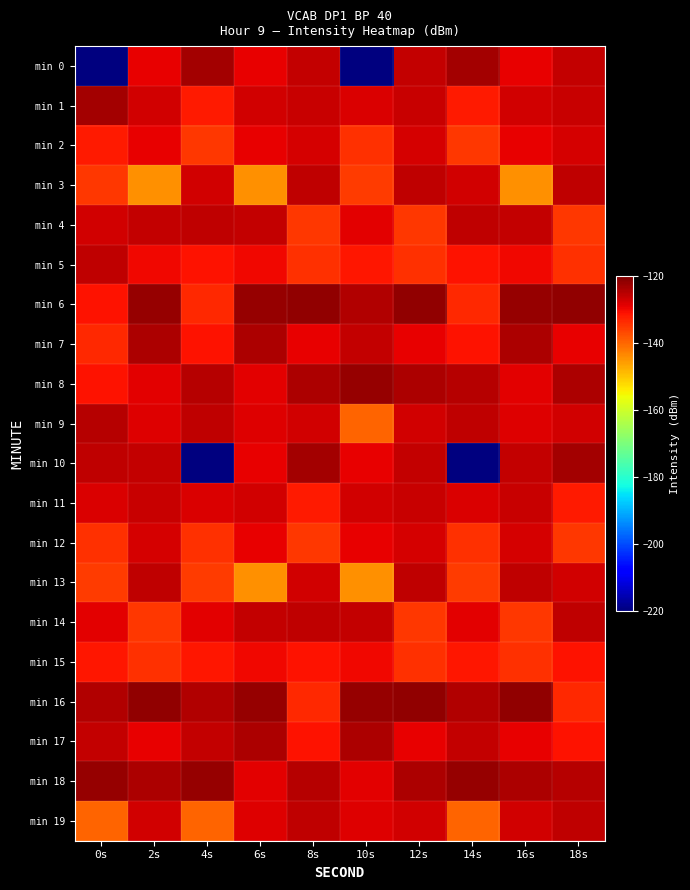

What is the smallest value displayed?

-220.1